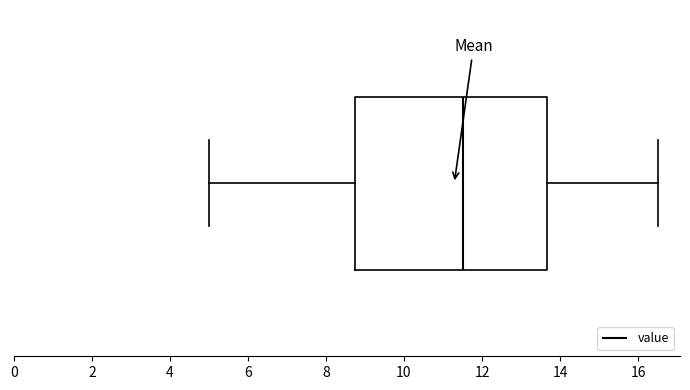

Transcribe this box plot: give where the median line is, the range the box spans, and where the two whiskers end, as read against the x-axis. The values are not printed on the chart, so give them approximately, as read against the axis.

median 11.6, box 8.8 to 13.6, whiskers 5.0 to 16.6